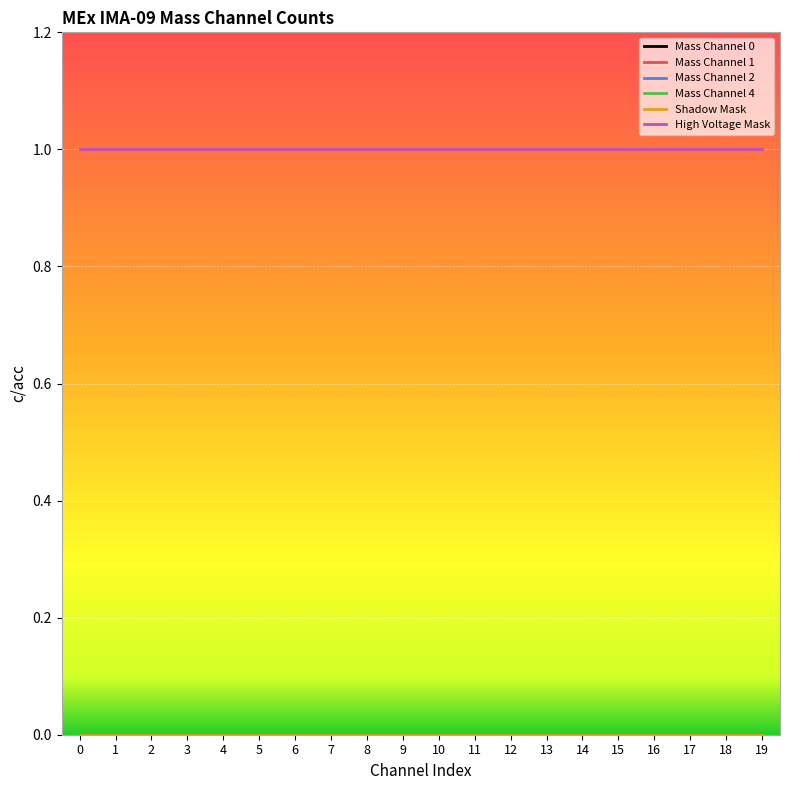

Does the chart display data point markers on the line(s)?

No